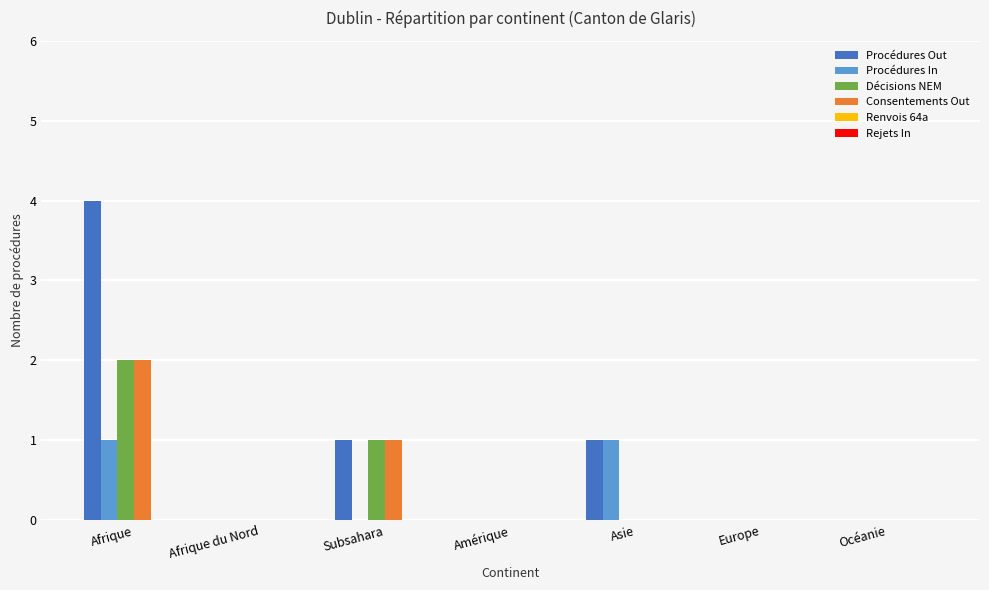

Which category has the highest value in the Décisions NEM series?

Afrique